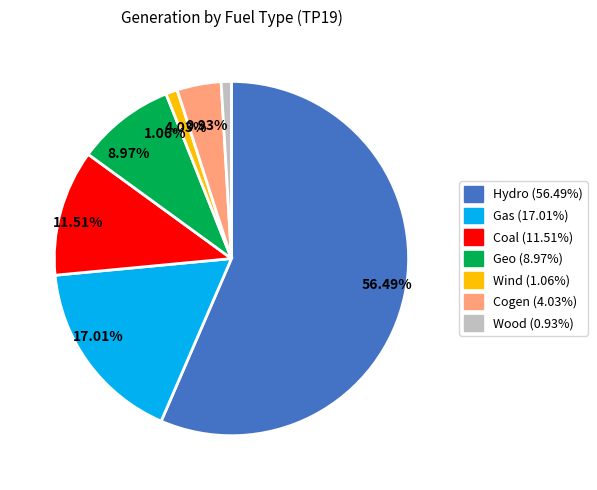

Count the number of slices in the pie.

7